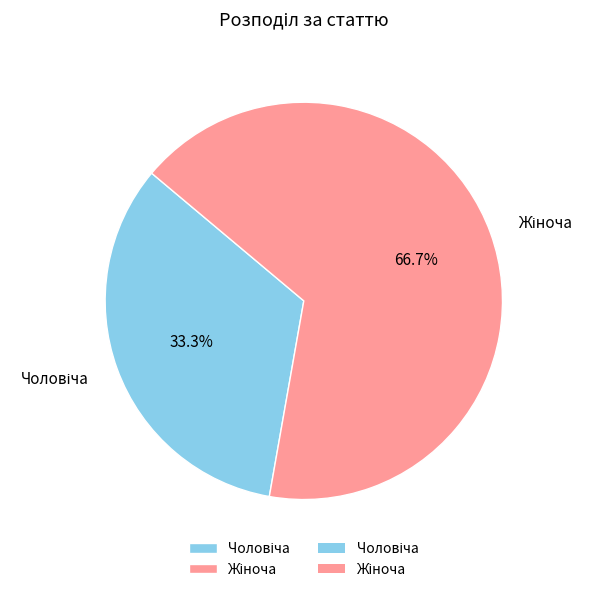

Does any single category account for the majority?

Yes